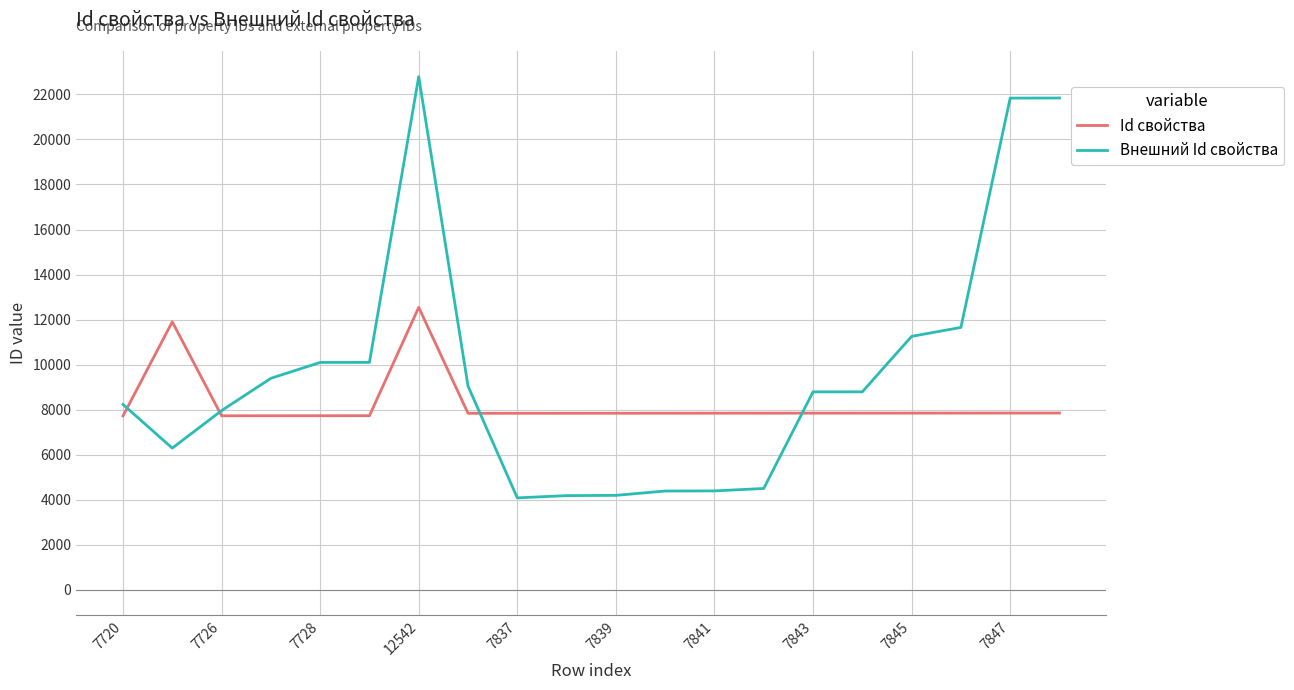

List the series in order of their overall mean, lowest first.

Id свойства, Внешний Id свойства